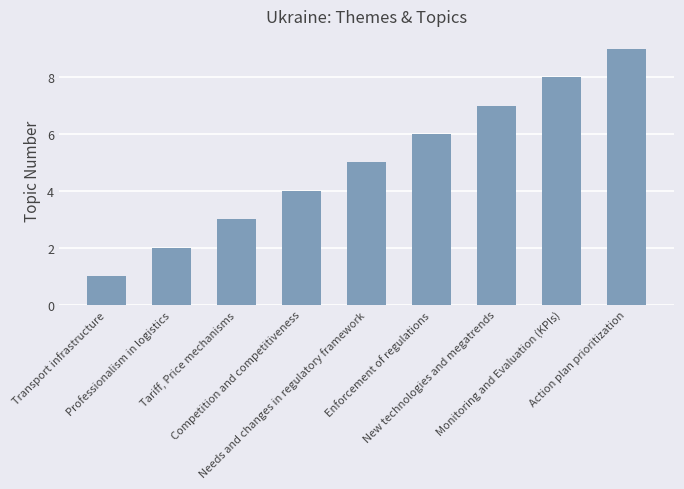

Reading left to right, list all the values displayed in this chart.

1	2	3	4	5	6	7	8	9